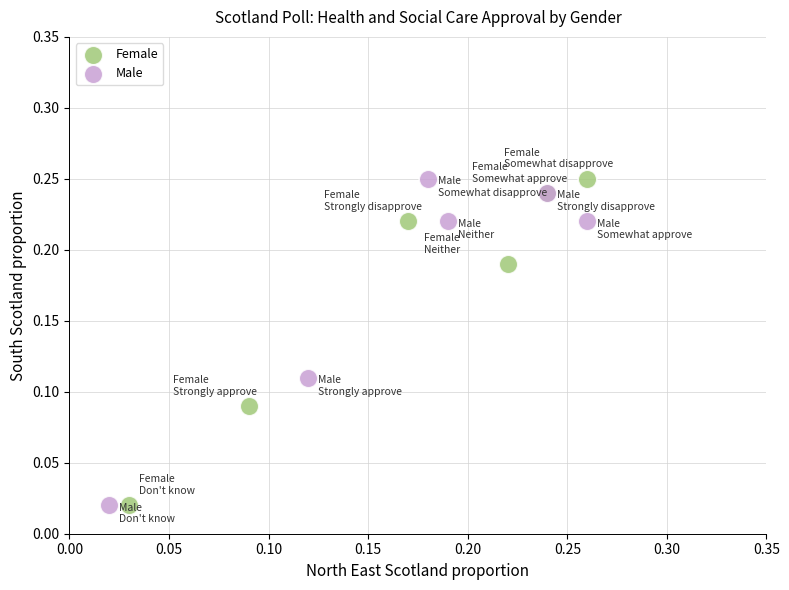

What are all the series names shown in the legend?

Female, Male